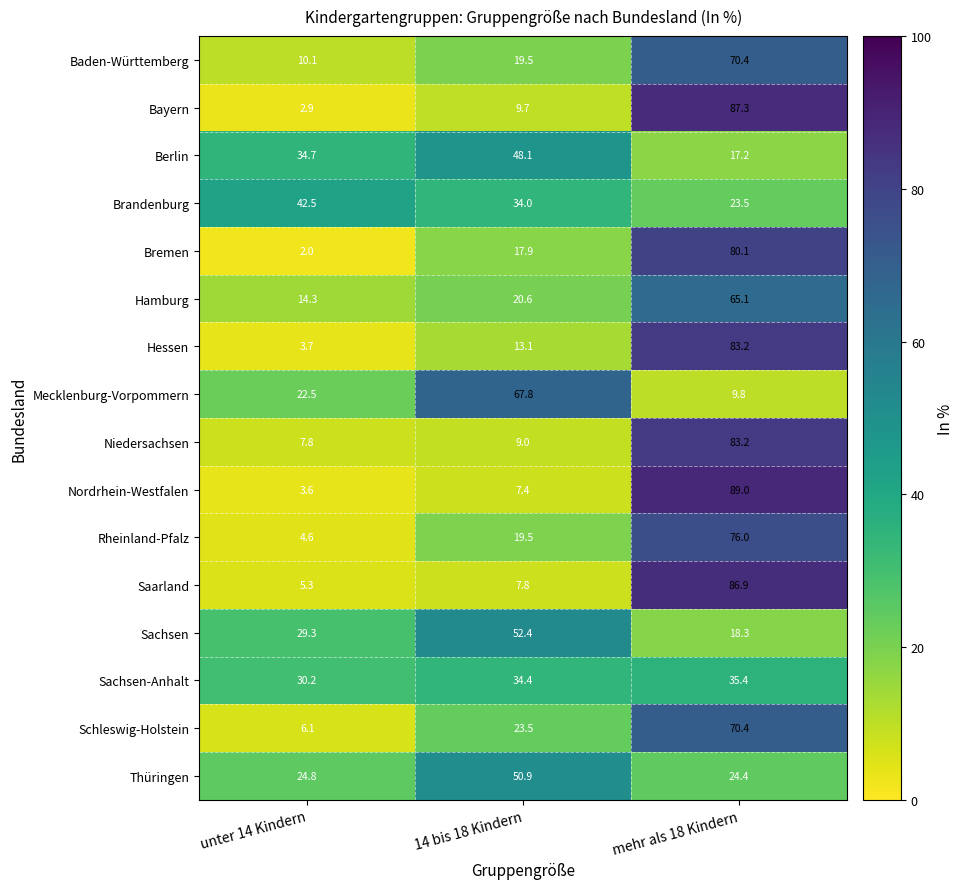

The Nordrhein-Westfalen series shows 7.4 at 14 bis 18 Kindern. True or false?

True